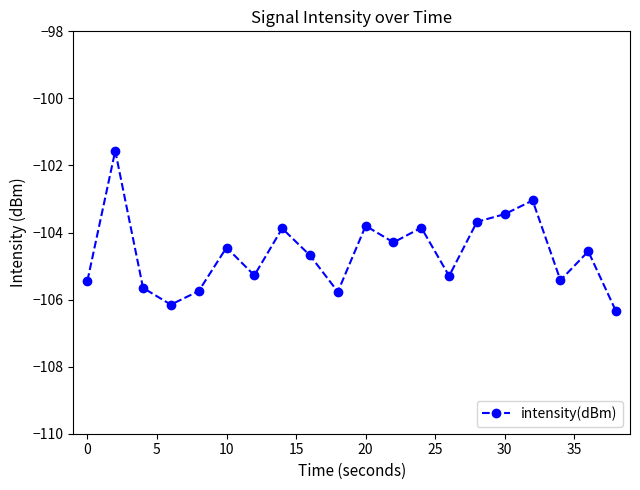

What is the difference between the maximum and minimum values?

4.8